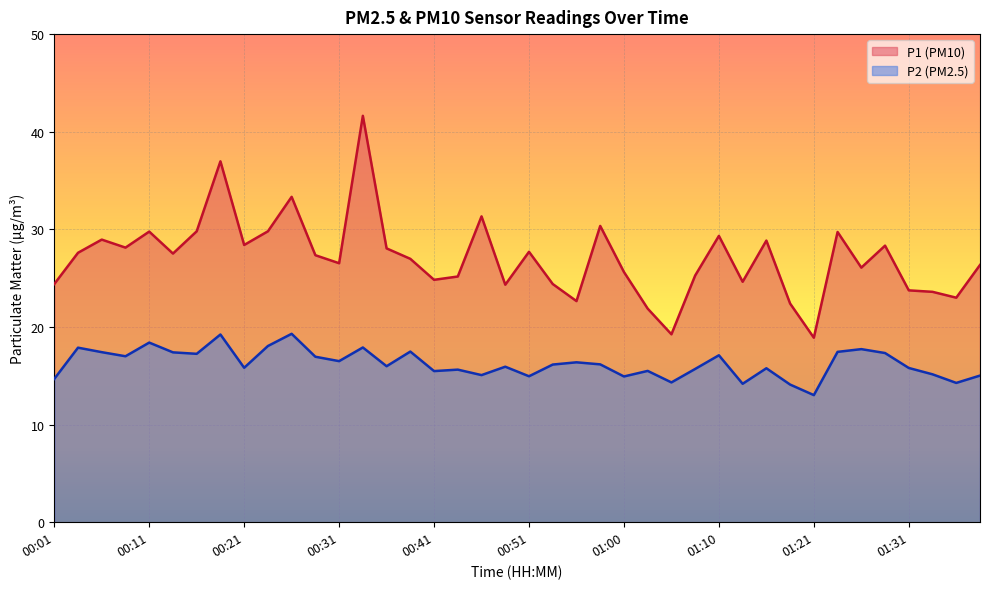

True or false: P2 has a value of 16.4 at 00:56.

True